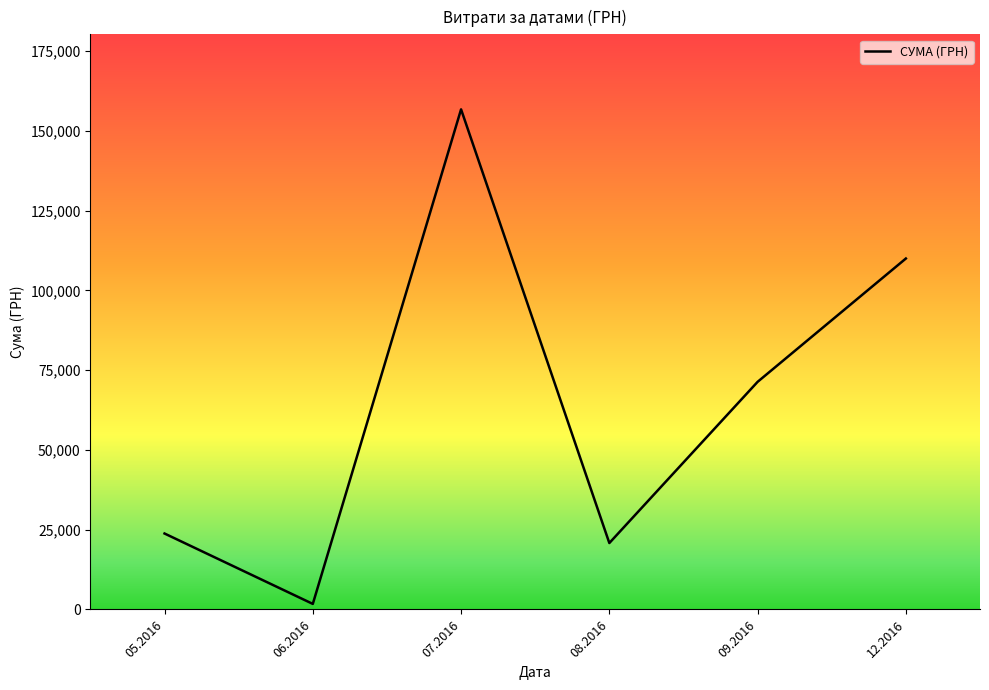

Reading right to left, what are all the values shown in this chart?

109956.0	71317.2	20806.7	156699.6	1735.0	23794.2